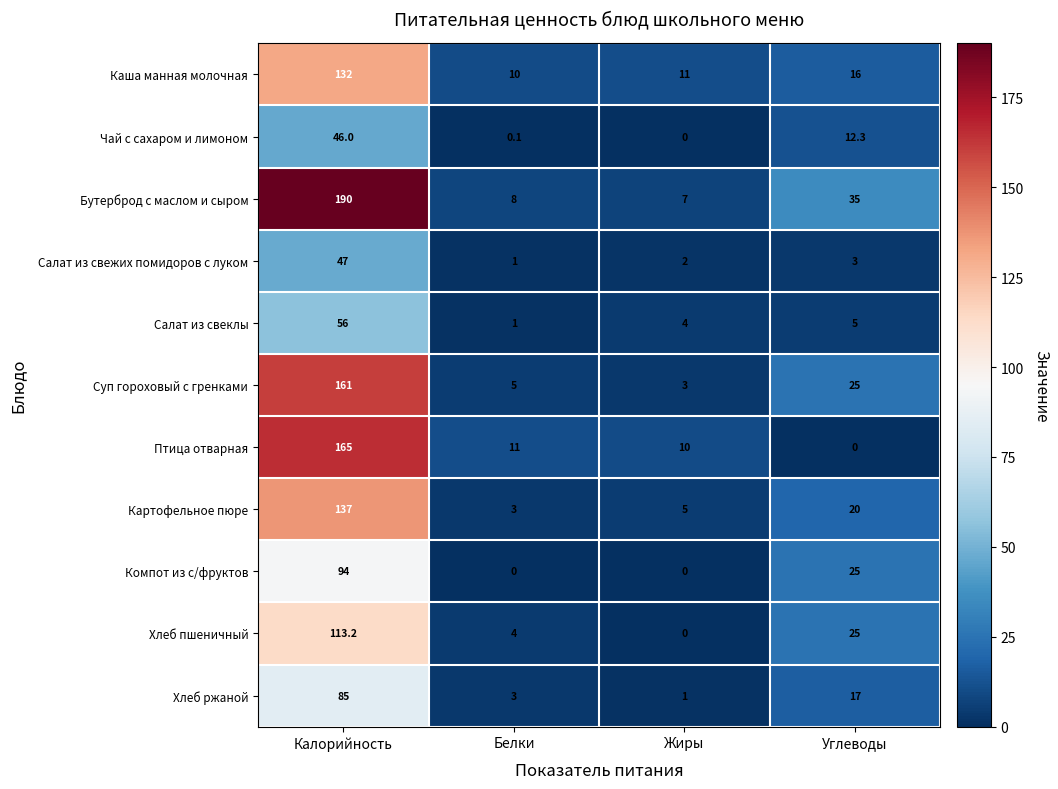

At which label does Каша манная молочная first exceed 16?

Калорийность